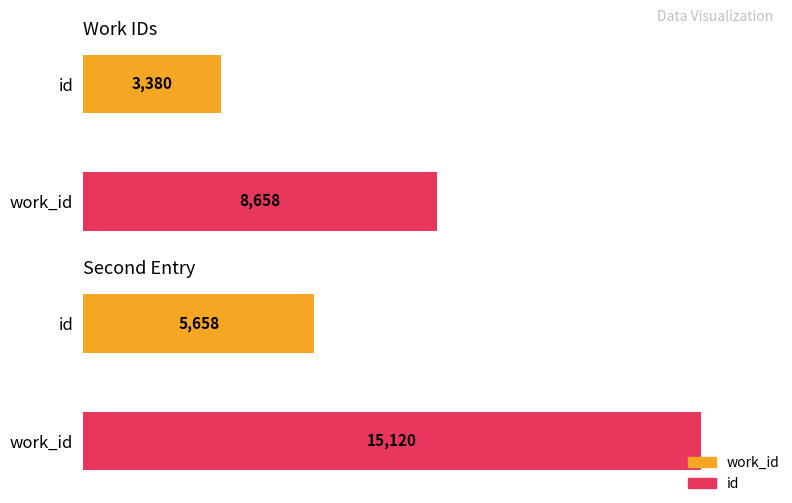

List the series in order of their peak value, lowest first.

work_id, id